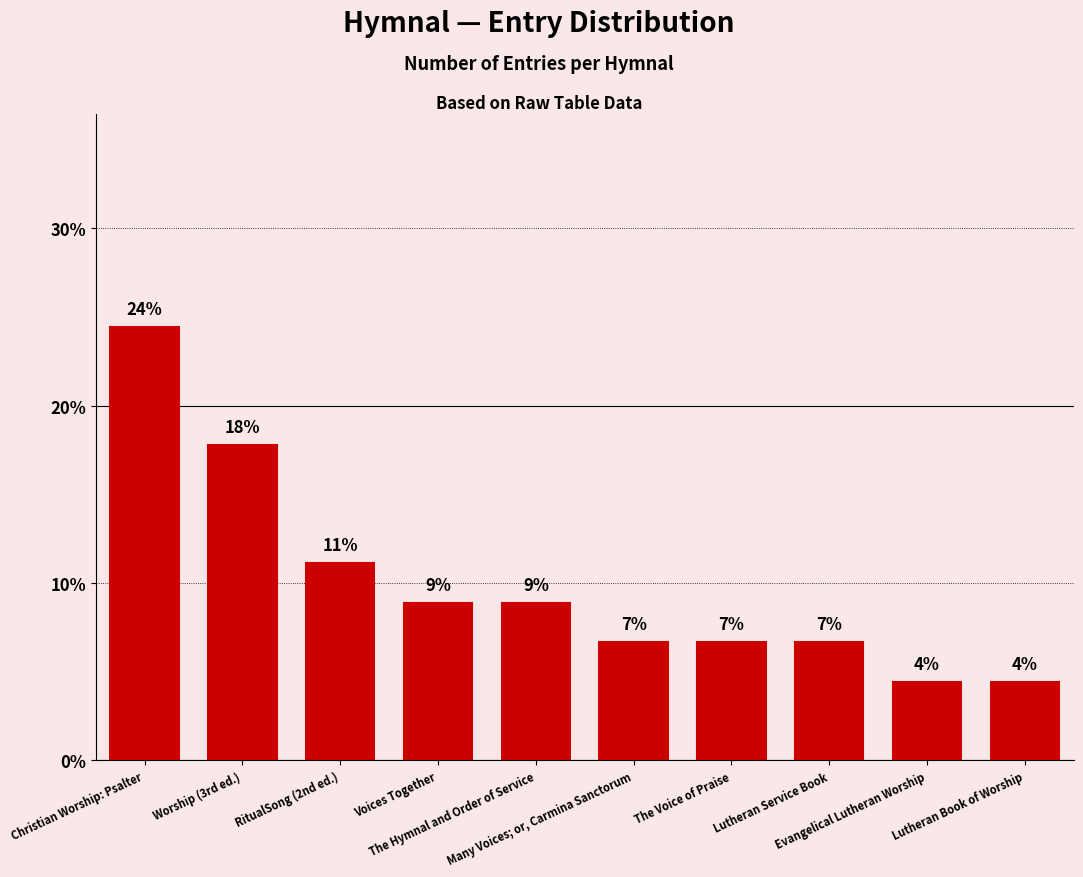

Does the chart contain any negative values?

No